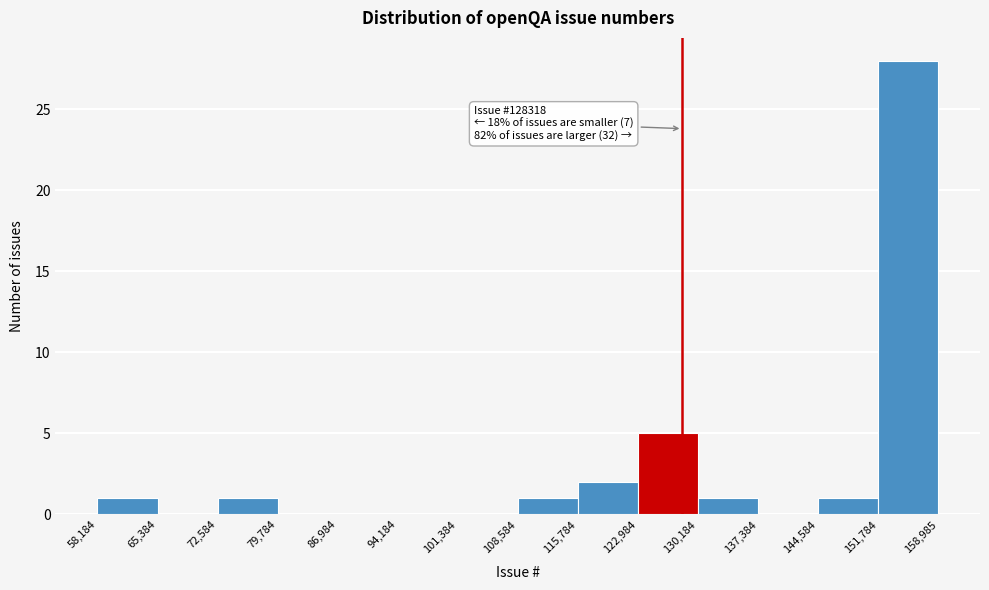

Which range on the x-axis has the tallest bar?

151,784 to 158,985